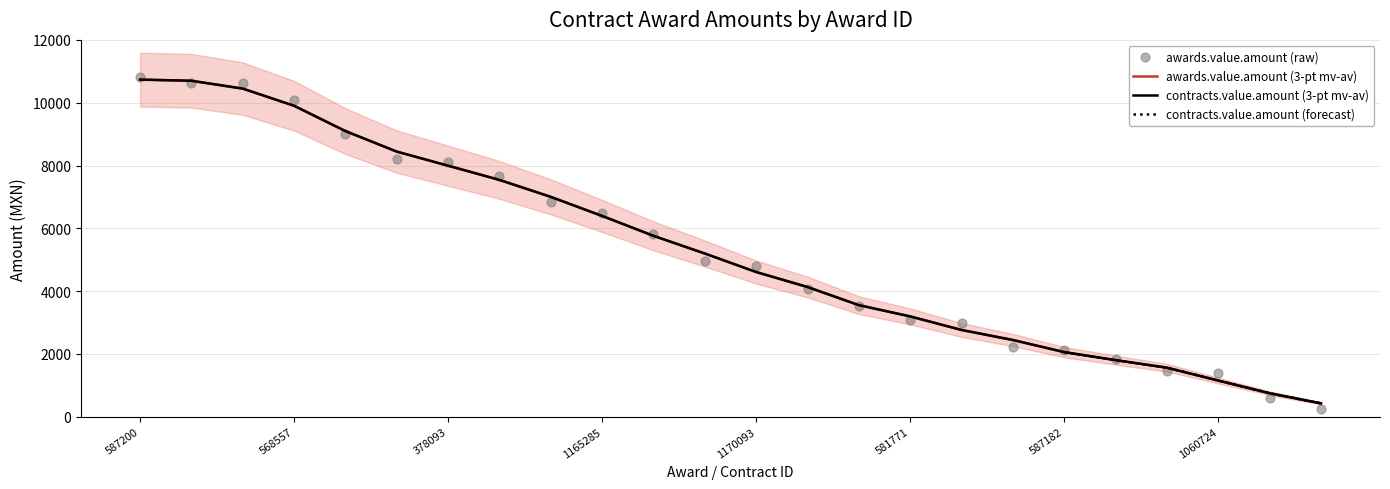

Which series has the largest Y range (max minus min)?

awards.value.amount